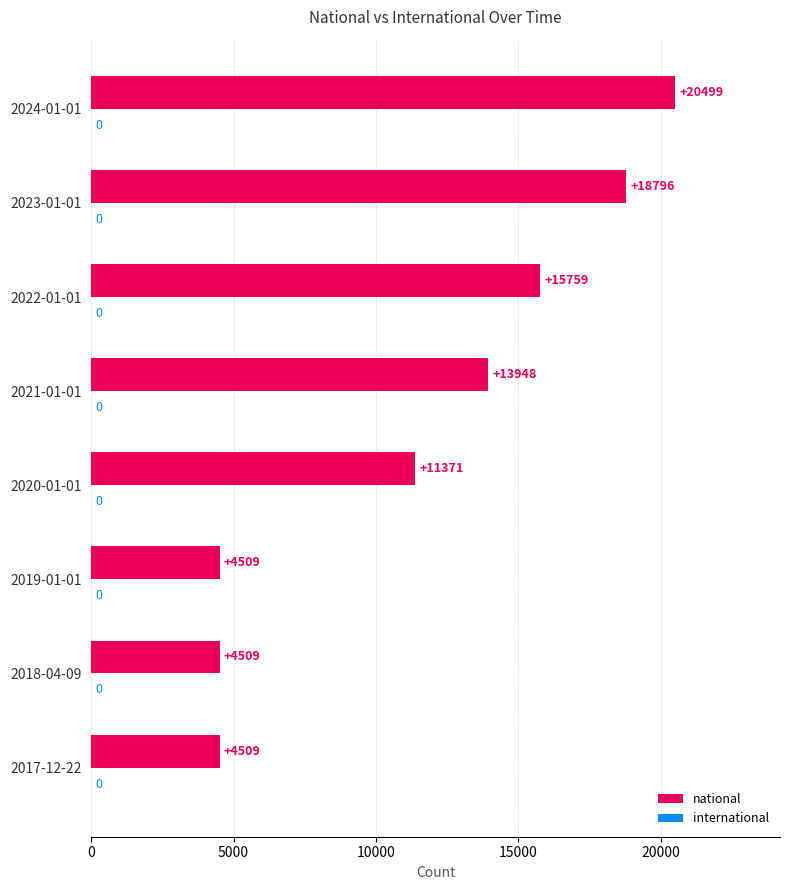

Is it true that the value at 2019-01-01 is 6929?

False